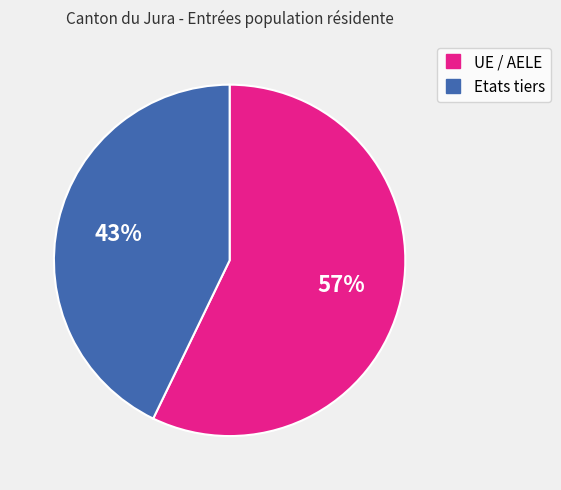

True or false: Etats tiers accounts for 43% of the total.

True